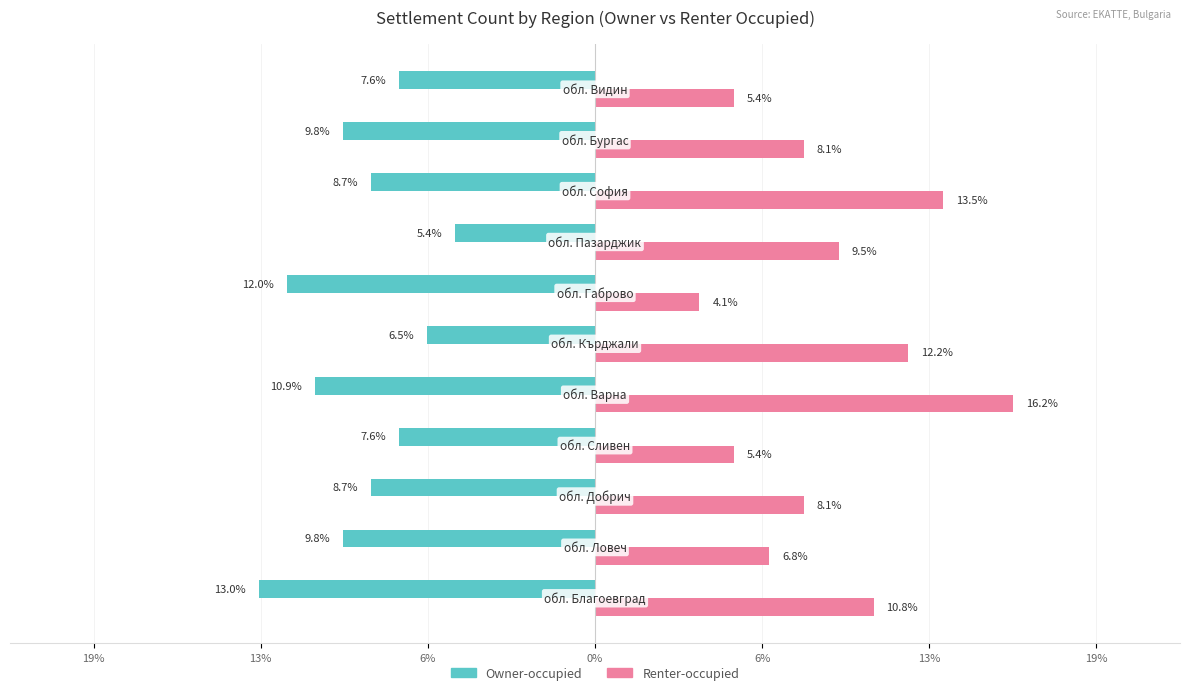

Which series has the widest spread of values?

Renter-occupied